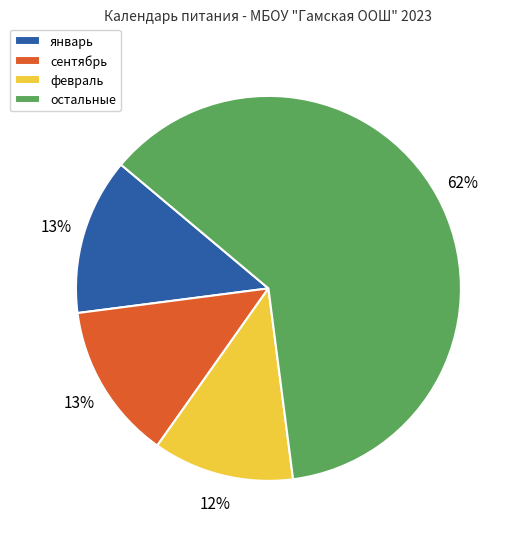

What is the majority slice?

остальные